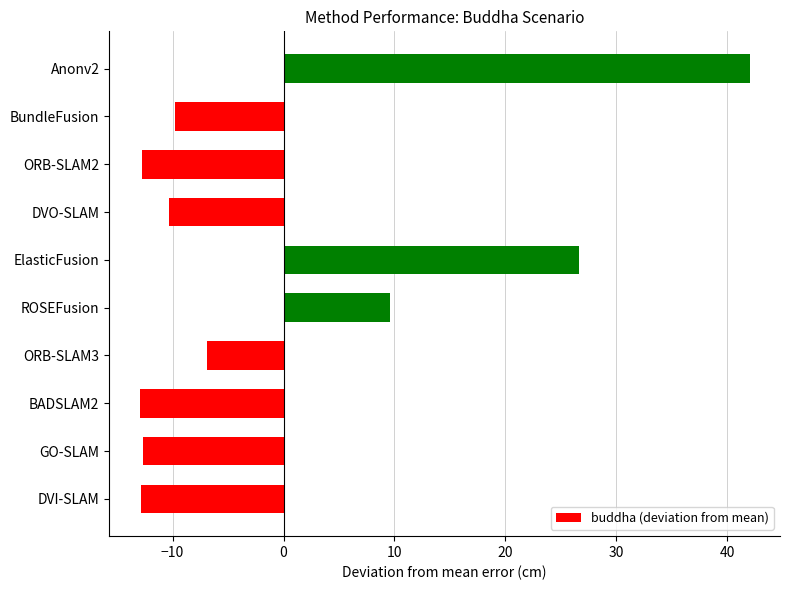

True or false: the data shows -10.3 at DVO-SLAM.

True